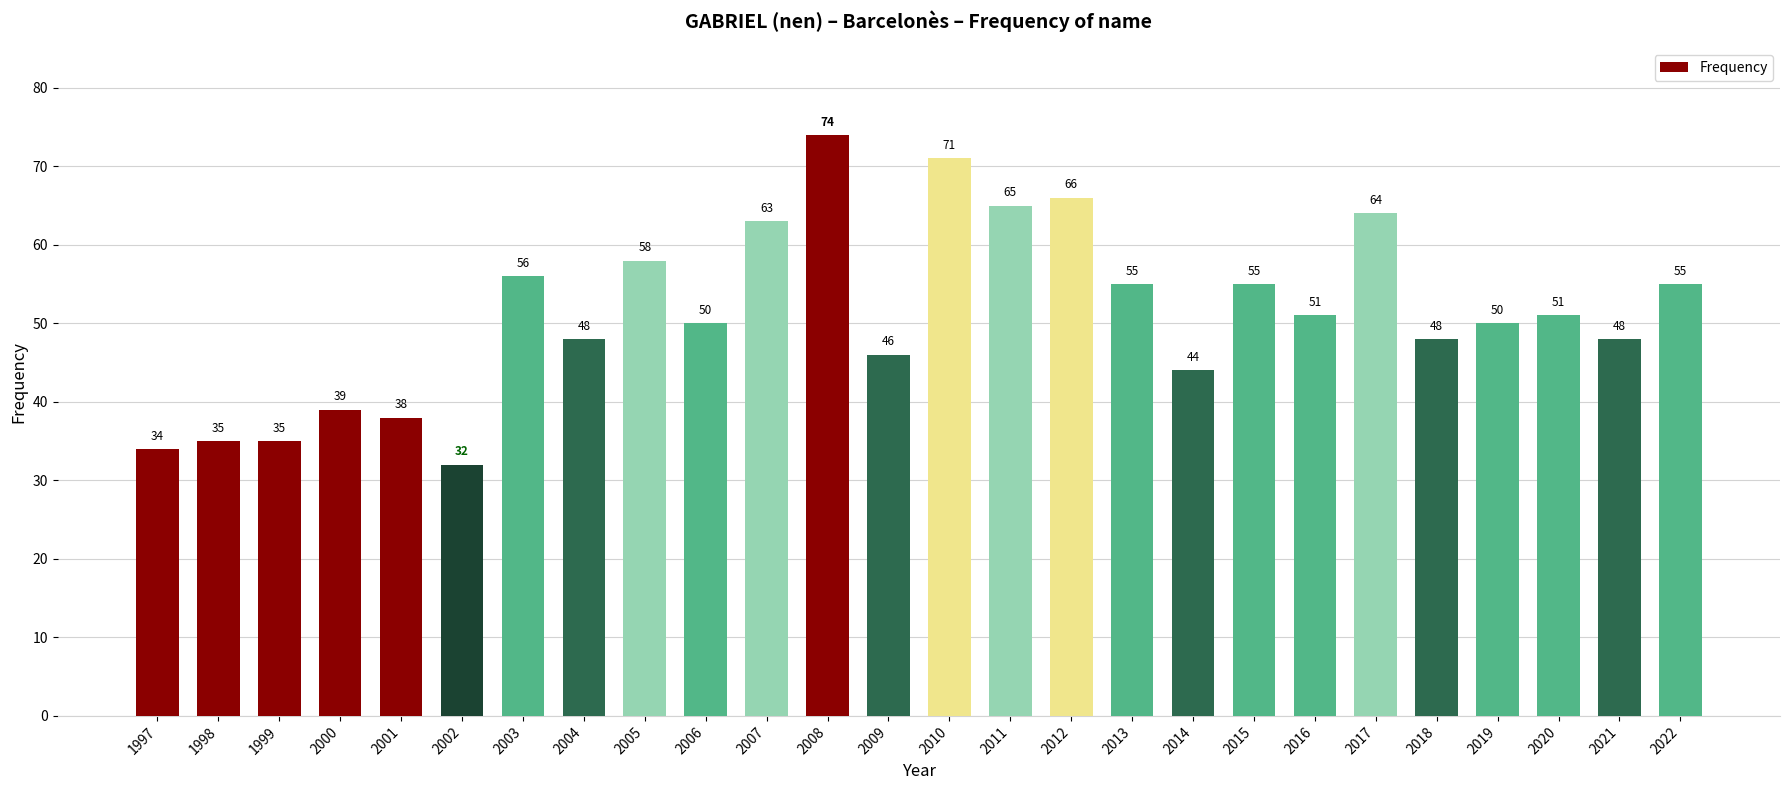

What is the average value?

51